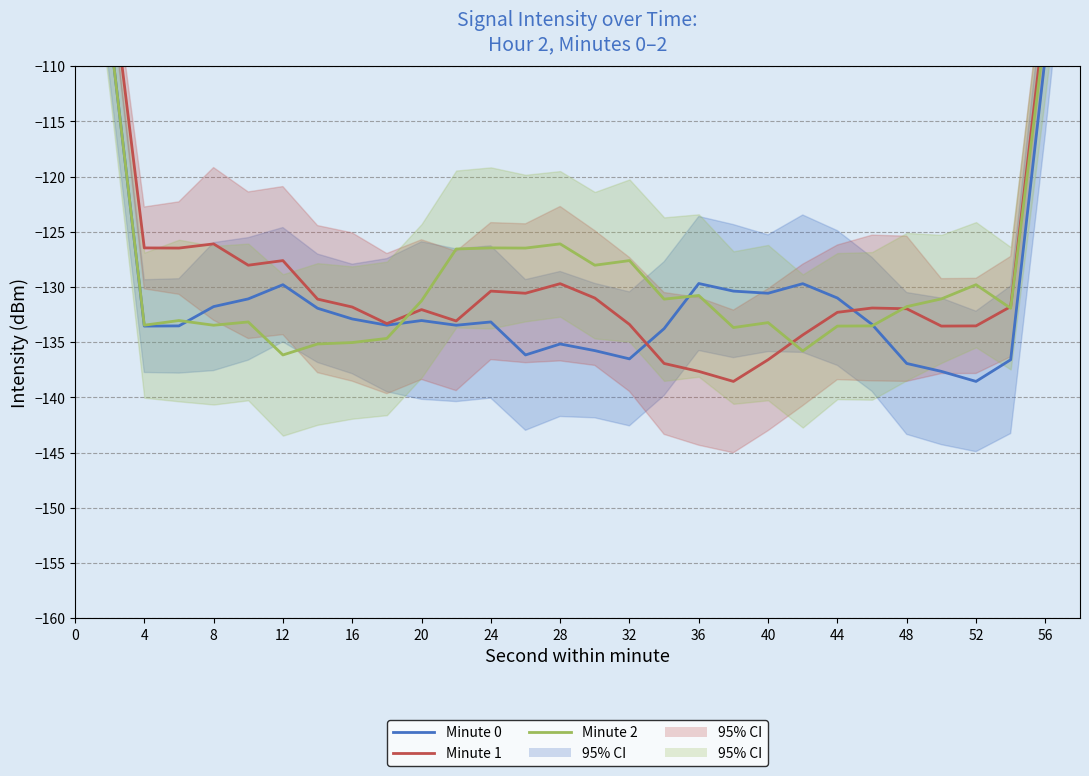

Which series has the largest total across all categories?

Minute 1